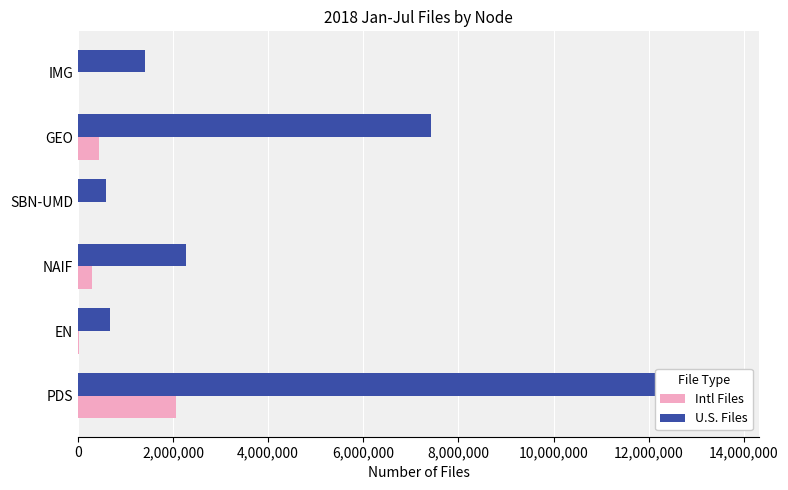

Reading left to right, extract all data points from this chart.

Intl Files: 2058411	23671	289365	2150	439602	9105
U.S. Files: 13641046	685032	2265965	583762	7416022	1403326